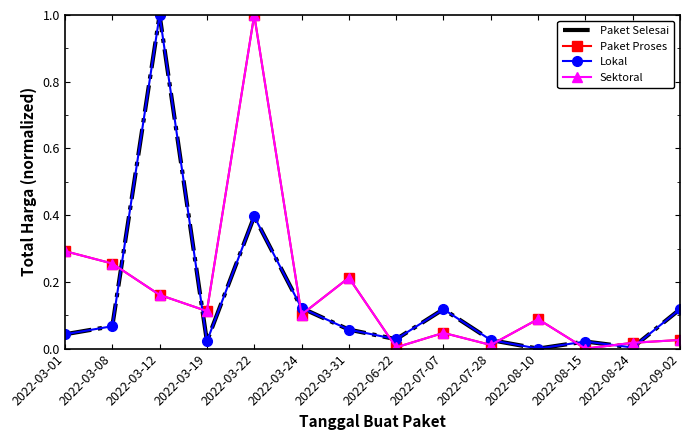

What is the difference between the maximum and minimum values in the Paket Proses series?

1.0